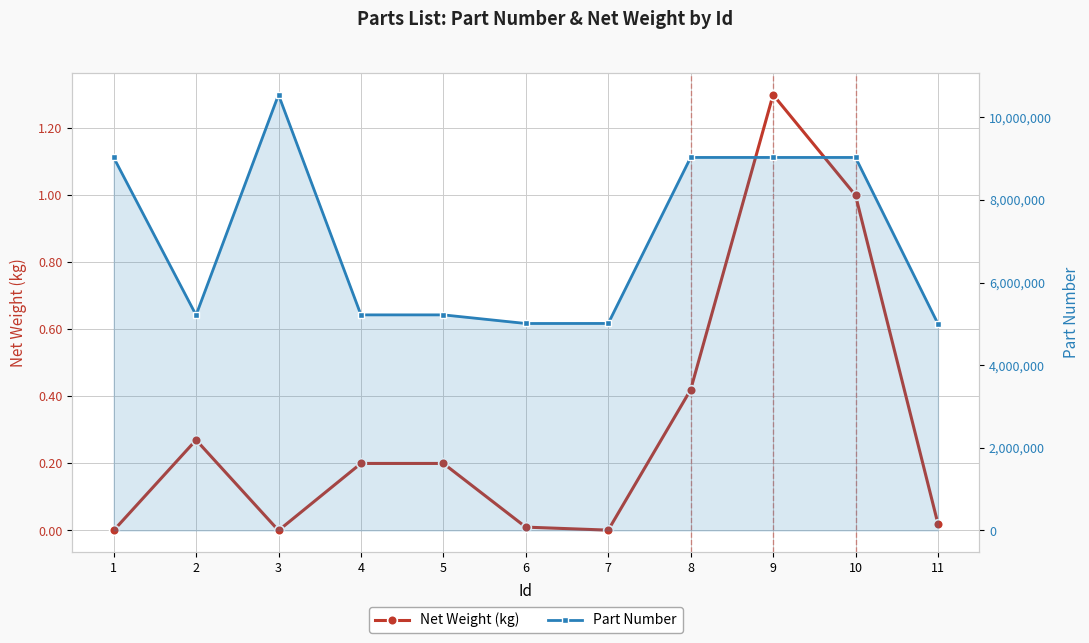

How many positive values does the Net Weight (kg) series have?

9